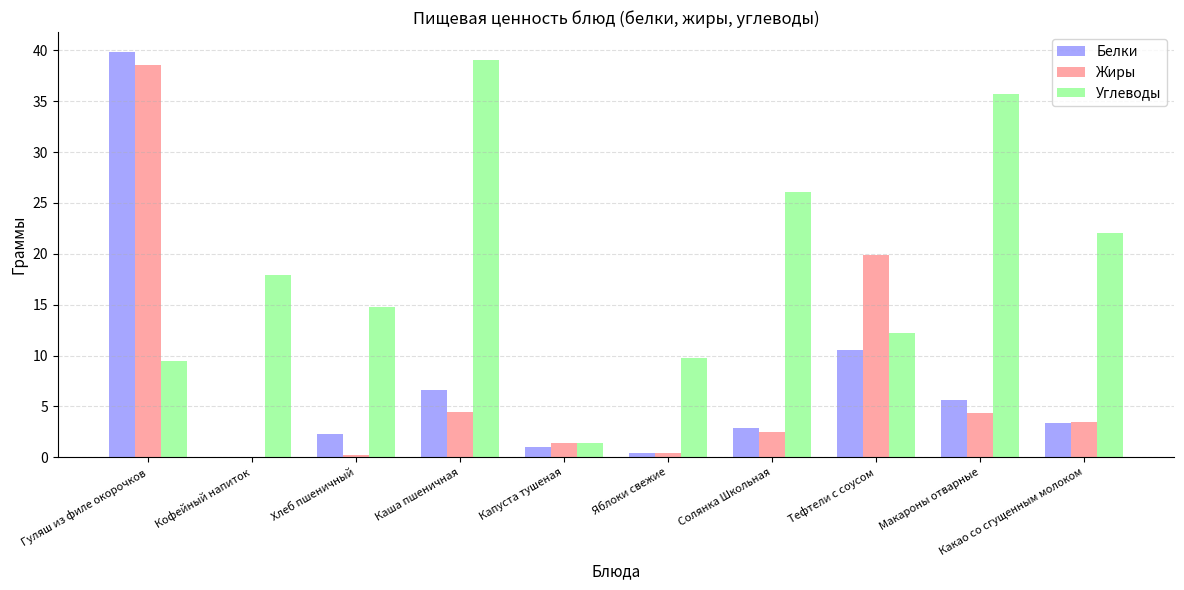

Which series has the largest total across all categories?

Углеводы